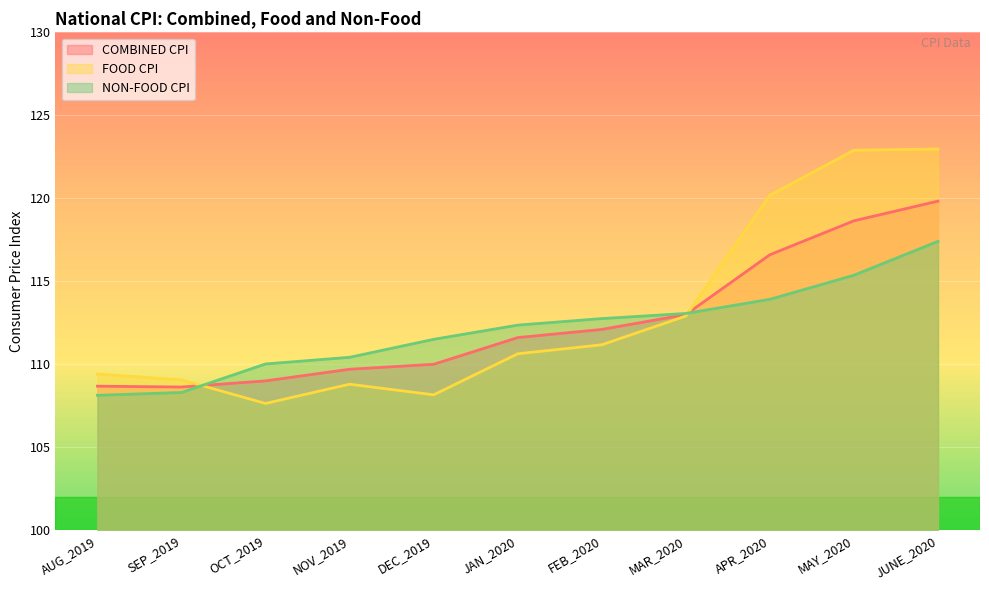

List the labels in order of COMBINED CPI value, largest first.

JUNE_2020, MAY_2020, APR_2020, MAR_2020, FEB_2020, JAN_2020, DEC_2019, NOV_2019, OCT_2019, AUG_2019, SEP_2019